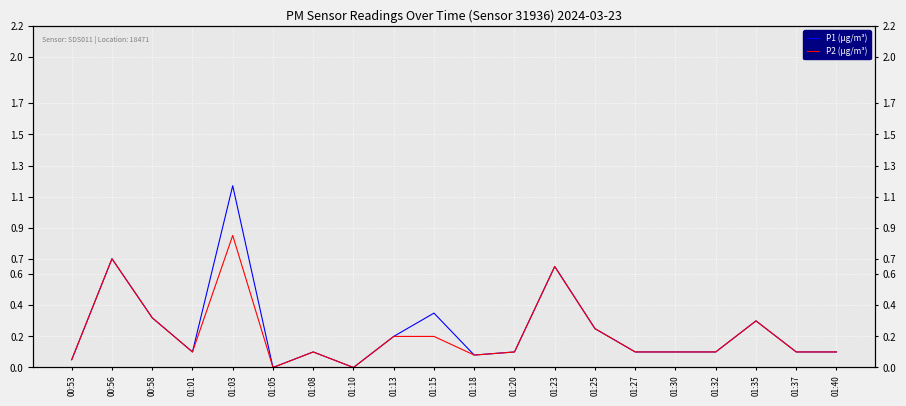

How many values in P1 (µg/m³) are above zero?

18